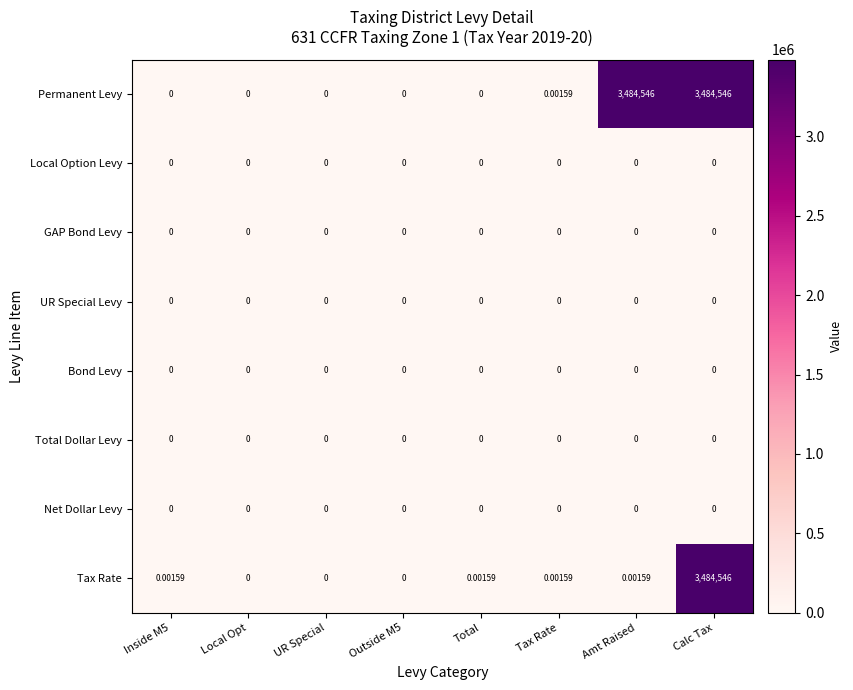

Which series changed the most between Total and Amt Raised?

Permanent Levy